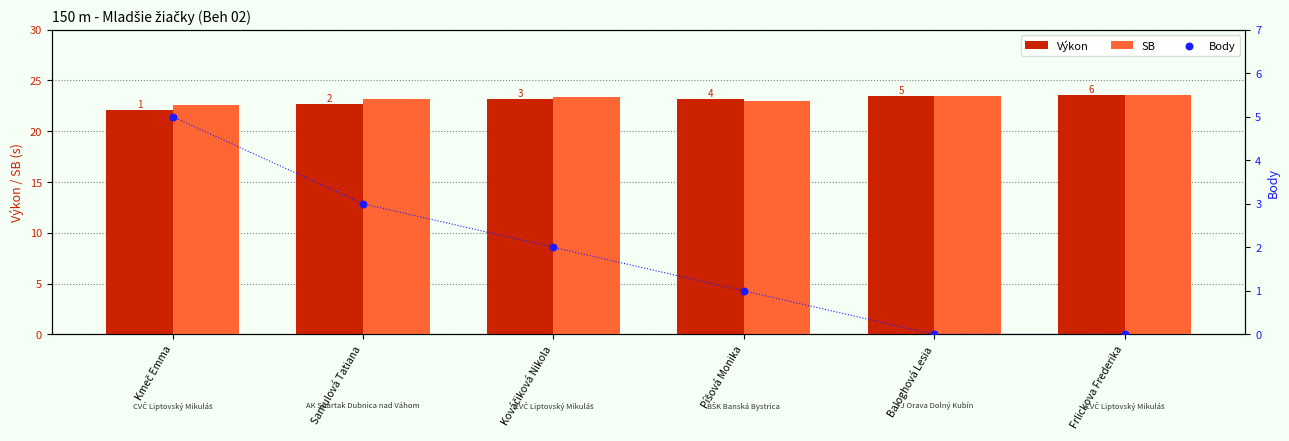

Is the value of Výkon at Kmeč Emma greater than the value of Body at Samulová Tatiana?

Yes